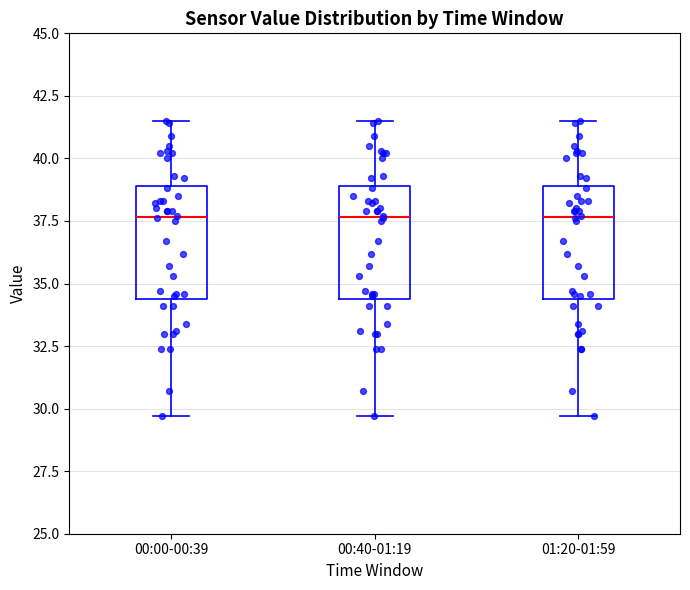

Reading left to right, transcribe this box plot: for each box, give where its median line is, the range the box spans, and where its two whiskers end, as read against the y-axis. The values are not printed on the chart, so give them approximately, as read against the axis.

00:00-00:39: median 37.5, box 34.5 to 39.0, whiskers 29.5 to 41.5
00:40-01:19: median 37.5, box 34.5 to 39.0, whiskers 29.5 to 41.5
01:20-01:59: median 37.5, box 34.5 to 39.0, whiskers 29.5 to 41.5